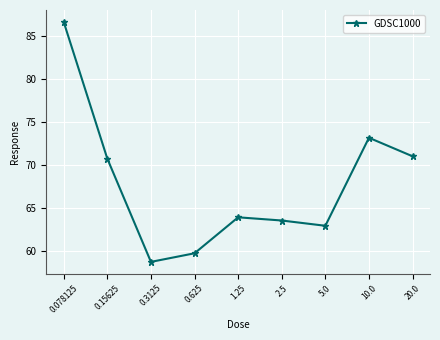

What is the average value?

67.8